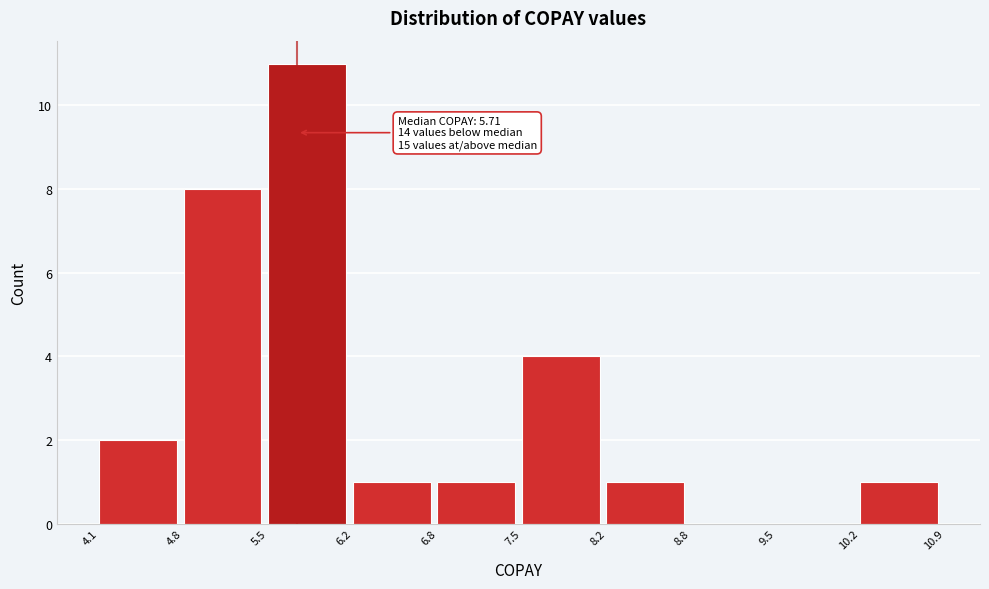

Over which range of the x-axis is the bar tallest?

5.5 to 6.2